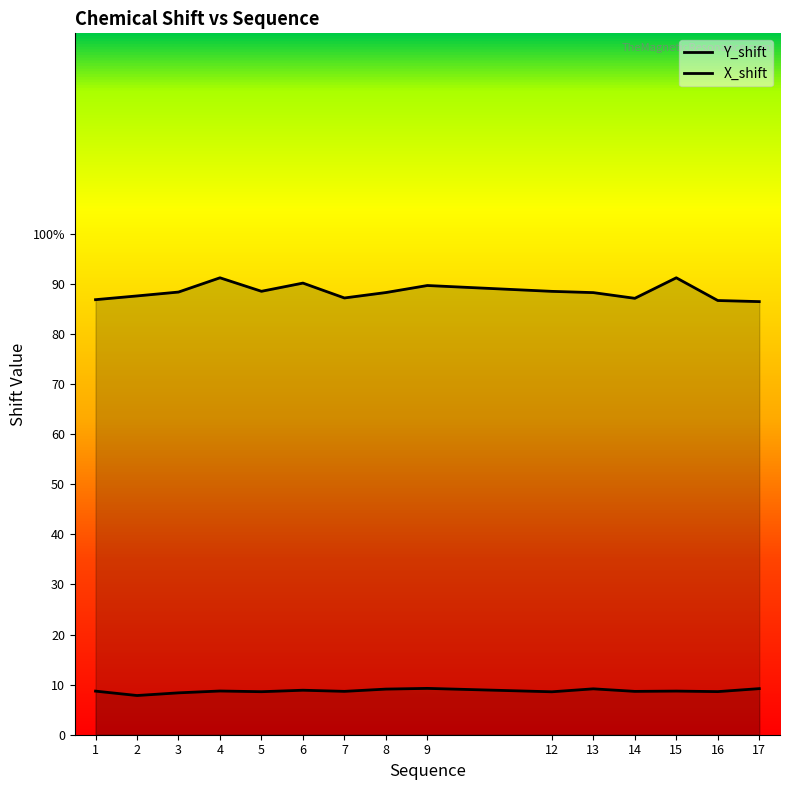

At which label is Y_shift closest to 88?

13